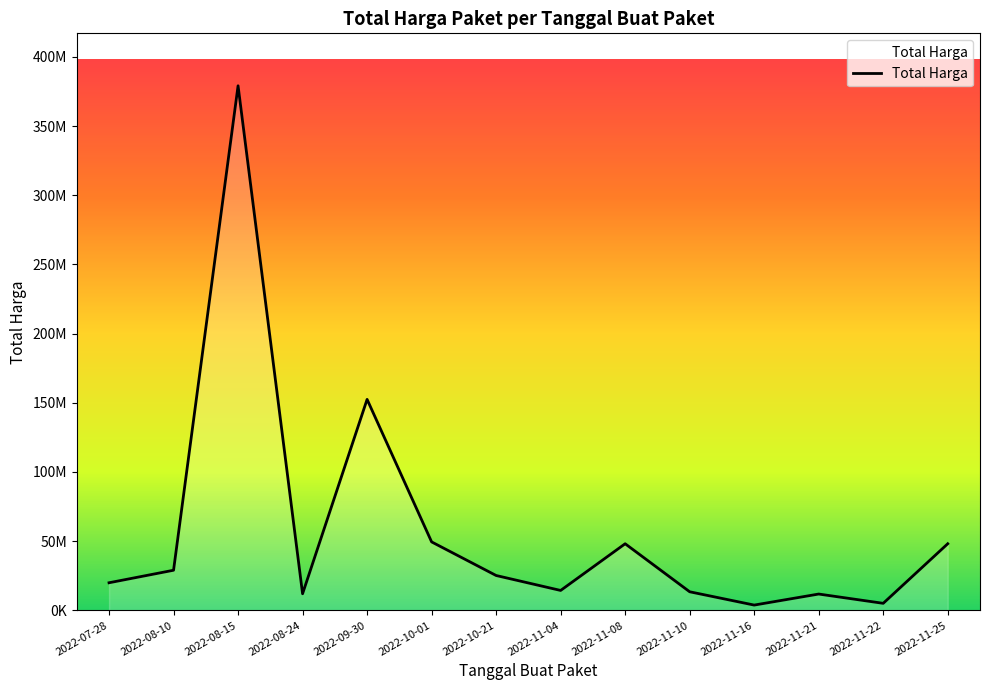

Approximately how many times larger is the value at 2022-11-10 compared to 2022-11-08?

0.3